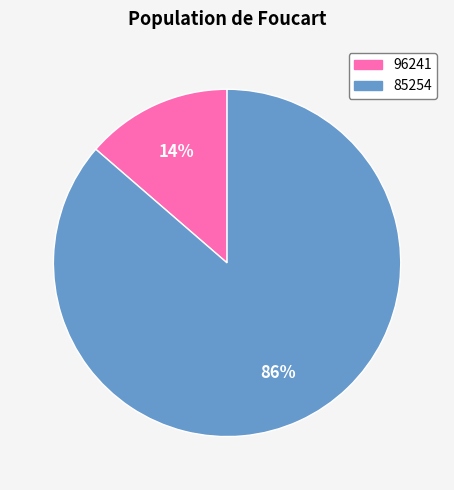

Count the number of slices in the pie.

2